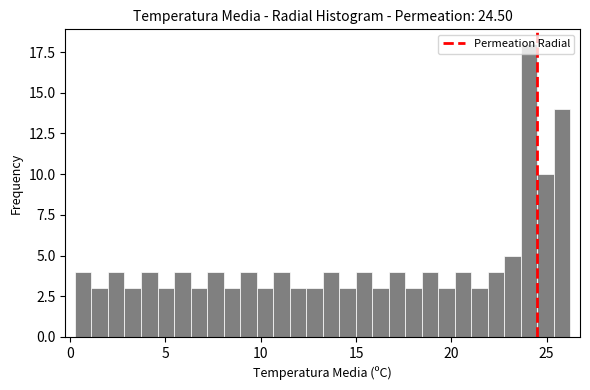

Around what value on the x-axis is the tallest bar? Give the approximate position of its centre, as read against the axis.

24.0